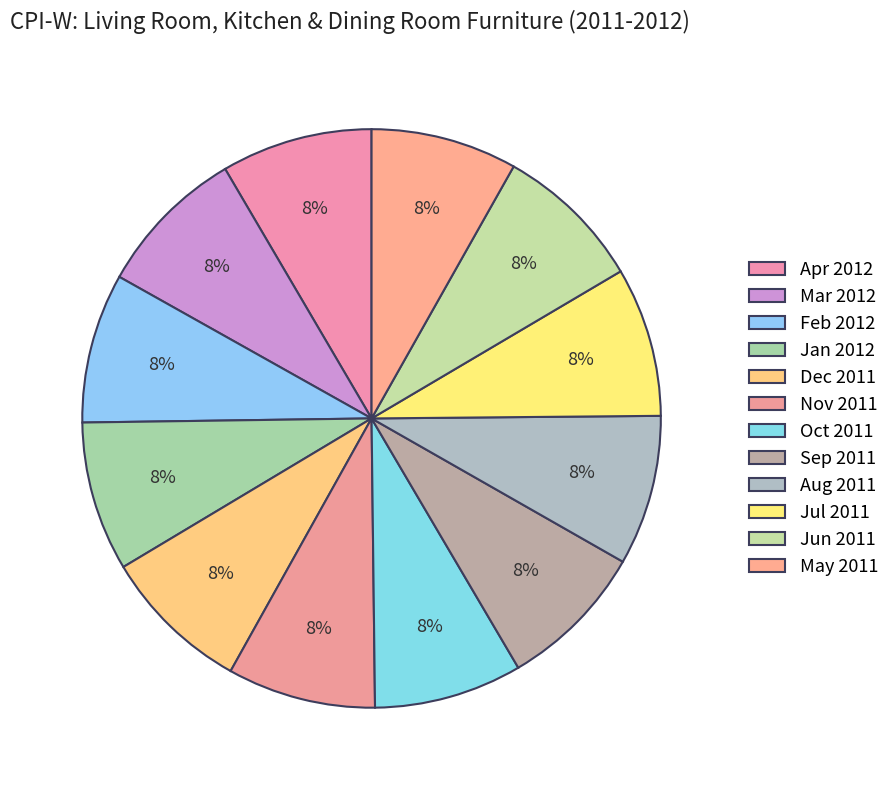

How many slices are in this pie chart?

12